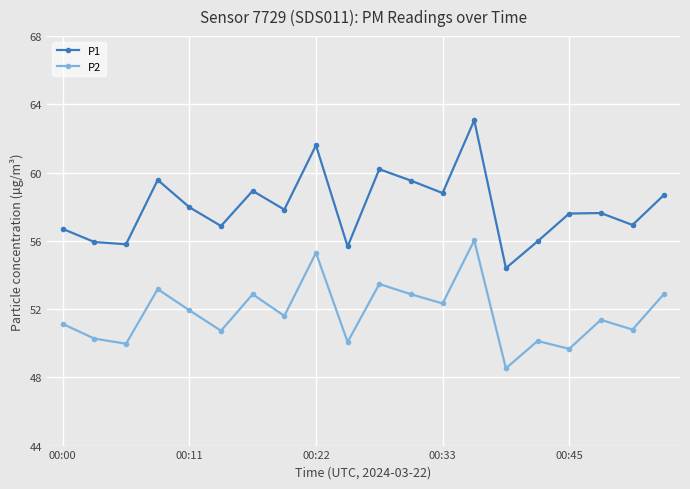

What is the highest value of the P1 series?

63.1